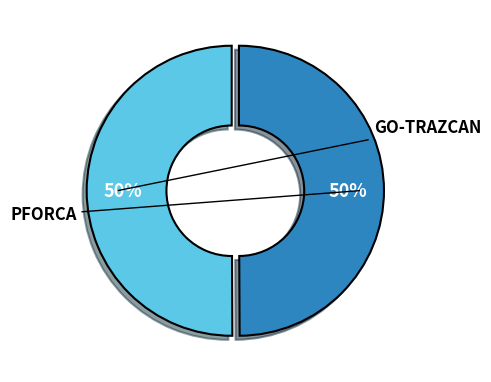

True or false: GO-TRAZCAN accounts for 42% of the total.

False